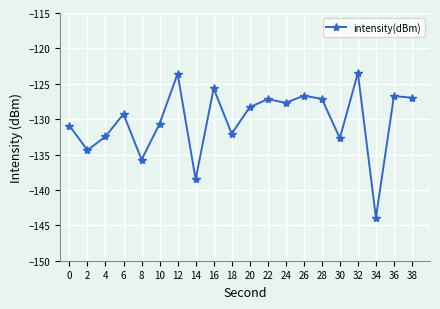

How many data points does each series have?

20